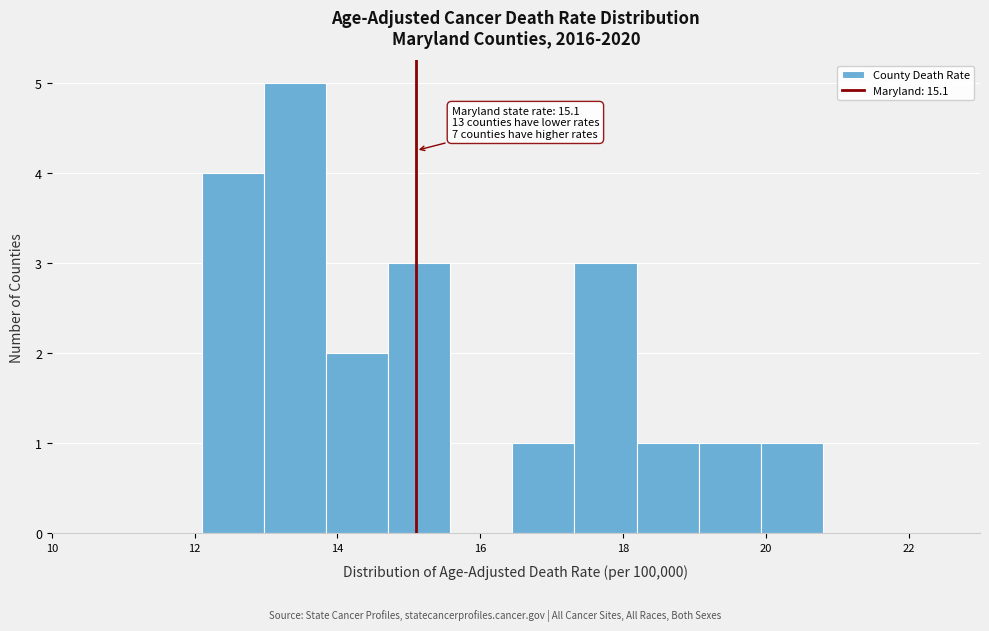

Over which range of the x-axis is the bar tallest?

13.0 to 13.8